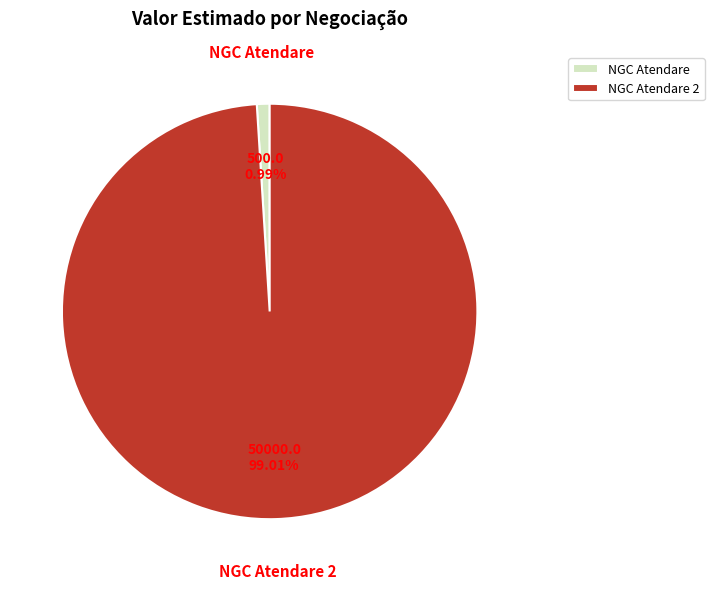

To the nearest percent, what is the difference between the NGC Atendare 2 and NGC Atendare slice percentages?

98%